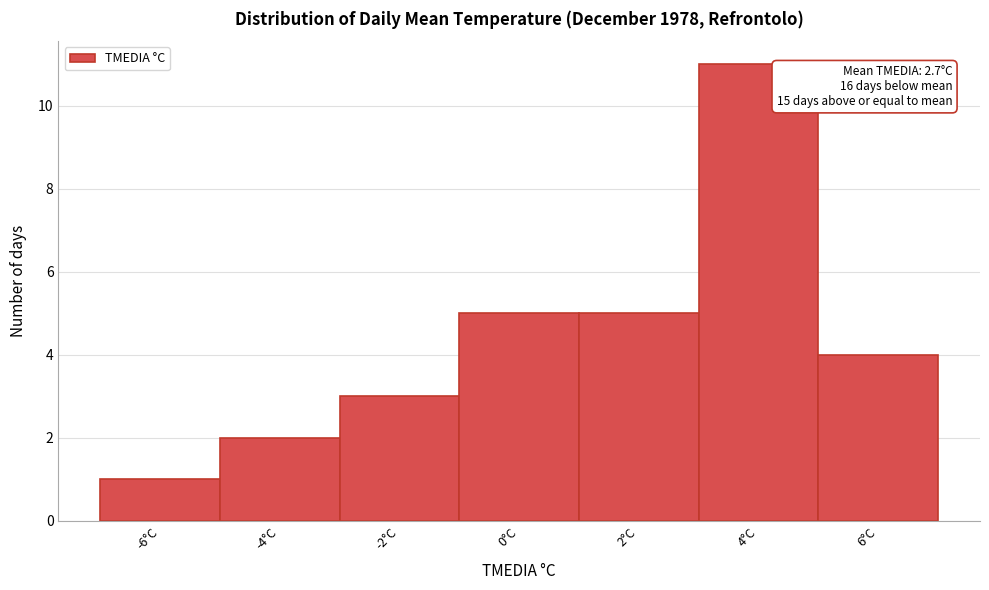

Reading right to left, transcribe all the data shown in this chart.

4	11	5	5	3	2	1